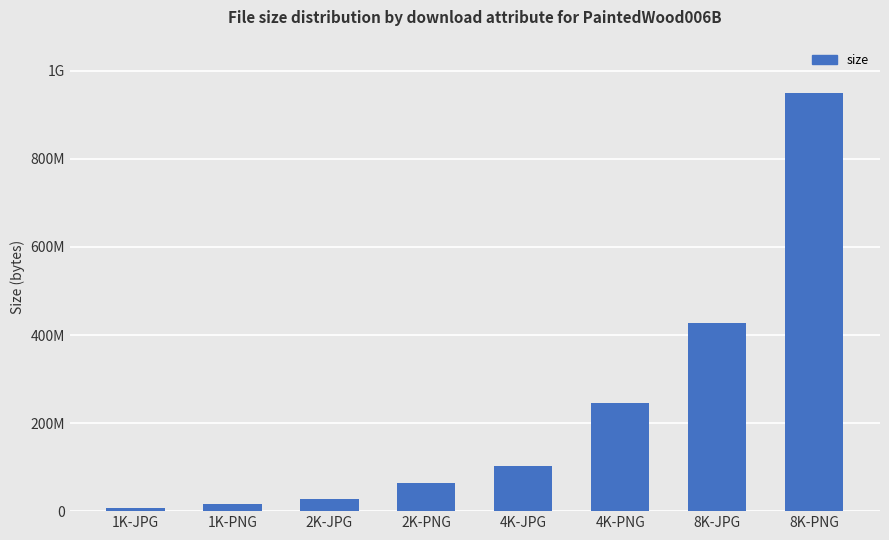

List the labels in order of value, largest first.

8K-PNG, 8K-JPG, 4K-PNG, 4K-JPG, 2K-PNG, 2K-JPG, 1K-PNG, 1K-JPG